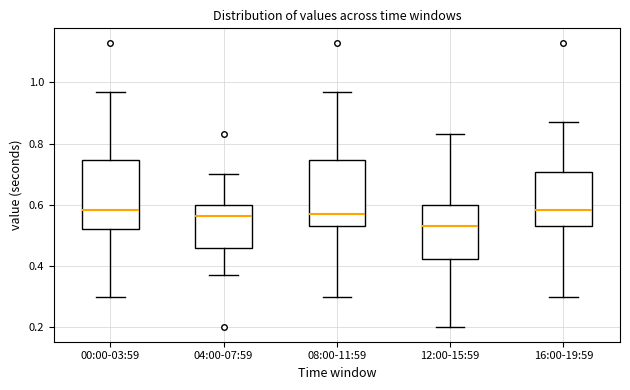

Reading left to right, read every box against the y-axis: the position of its median line, the range the box covers, and the ends of its whiskers. The values are not printed on the chart, so give them approximately, as read against the axis.

00:00-03:59: median 0.58, box 0.52 to 0.74, whiskers 0.30 to 0.98
04:00-07:59: median 0.56, box 0.46 to 0.60, whiskers 0.38 to 0.70
08:00-11:59: median 0.58, box 0.54 to 0.74, whiskers 0.30 to 0.98
12:00-15:59: median 0.54, box 0.42 to 0.60, whiskers 0.20 to 0.84
16:00-19:59: median 0.58, box 0.54 to 0.70, whiskers 0.30 to 0.88